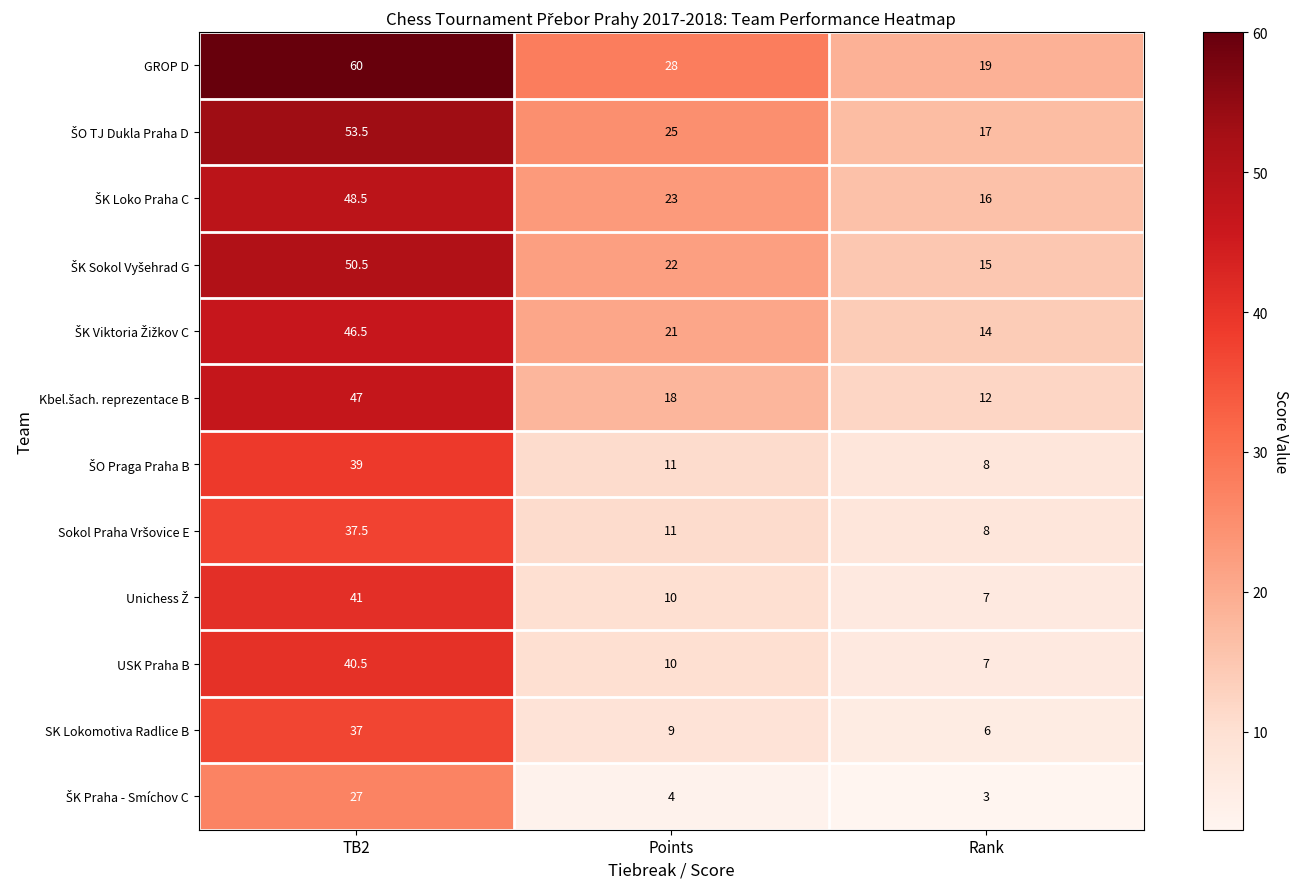

What is the minimum value shown in the chart?

3.0